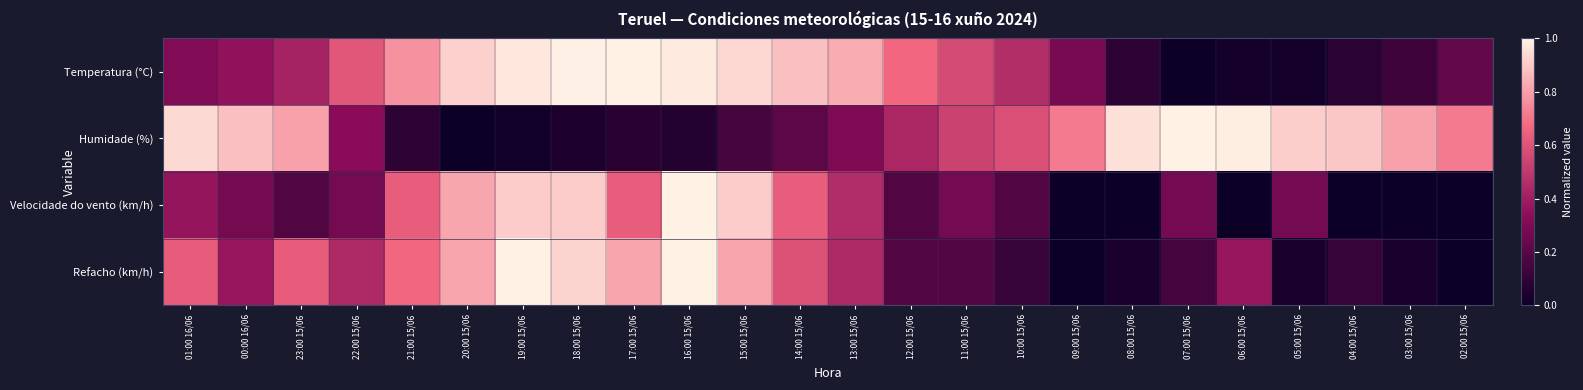

At 15:00 15/06, list the series in order from largest to smallest.

Temperatura (°C), Velocidade do vento (km/h), Refacho (km/h), Humidade (%)